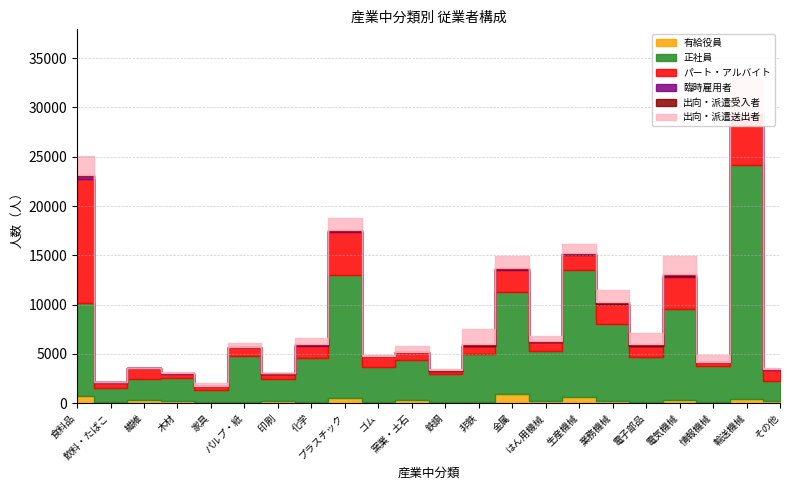

Is it true that 有給役員 equals 40 at 飲料・たばこ?

False